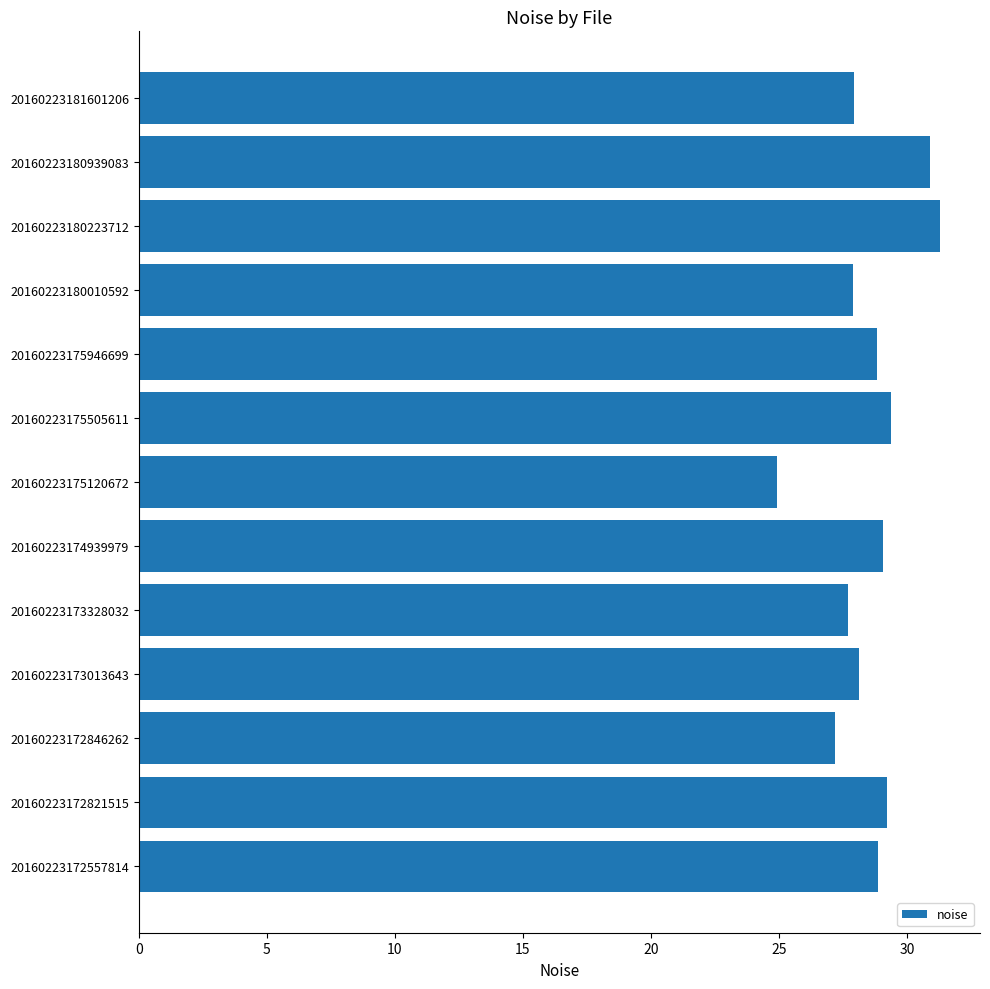

Is it true that the value at 20160223180939083 is 9.3?

False